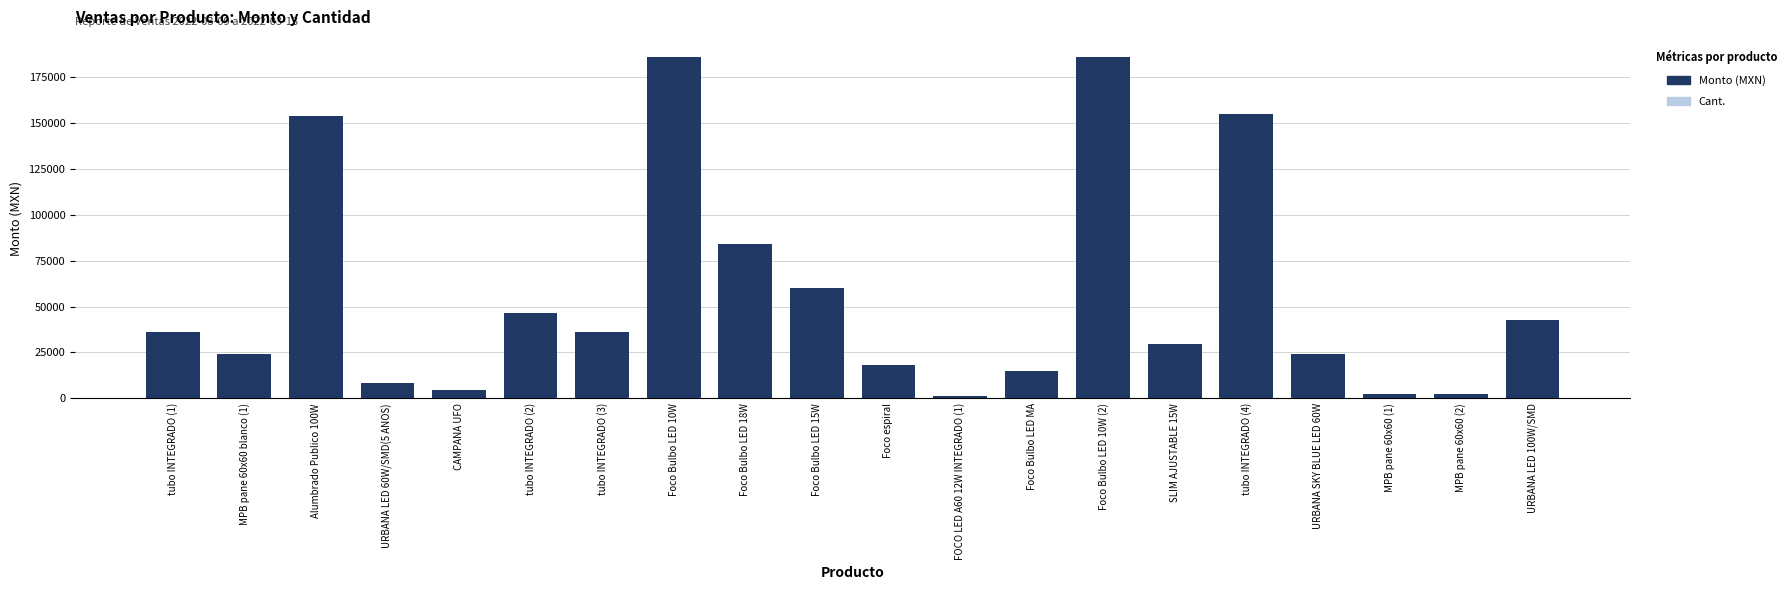

Does the chart contain any negative values?

No